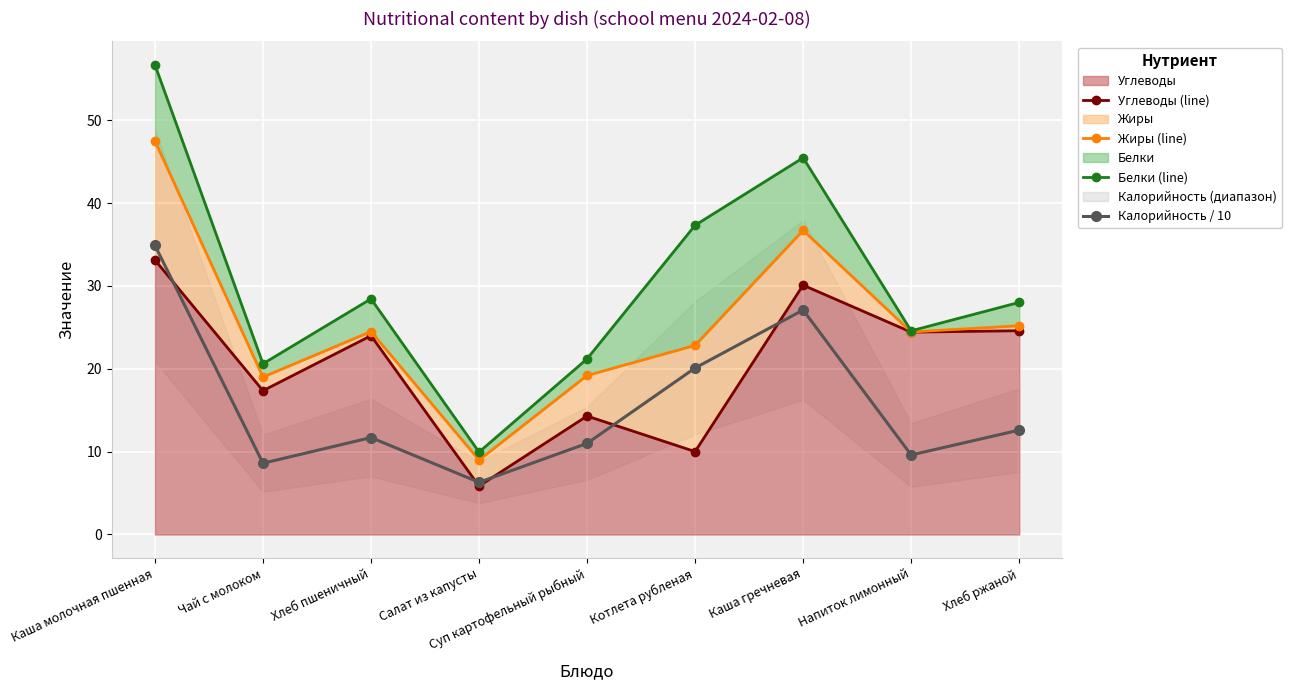

Reading left to right, transcribe all the data shown in this chart.

Углеводы (line): Каша молочная пшенная=33.1	Чай с молоком=17.4	Хлеб пшеничный=24.0	Салат из капусты=5.8	Суп картофельный рыбный=14.3	Котлета рубленая=10.0	Каша гречневая=30.1	Напиток лимонный=24.4	Хлеб ржаной=24.6
Жиры (line): Каша молочная пшенная=47.5	Чай с молоком=19.0	Хлеб пшеничный=24.5	Салат из капусты=9.0	Суп картофельный рыбный=19.2	Котлета рубленая=22.8	Каша гречневая=36.7	Напиток лимонный=24.4	Хлеб ржаной=25.2
Белки (line): Каша молочная пшенная=56.7	Чай с молоком=20.6	Хлеб пшеничный=28.4	Салат из капусты=9.9	Суп картофельный рыбный=21.2	Котлета рубленая=37.3	Каша гречневая=45.5	Напиток лимонный=24.6	Хлеб ржаной=28.0
Калорийность / 10: Каша молочная пшенная=34.9	Чай с молоком=8.6	Хлеб пшеничный=11.7	Салат из капусты=6.3	Суп картофельный рыбный=11.0	Котлета рубленая=20.1	Каша гречневая=27.1	Напиток лимонный=9.6	Хлеб ржаной=12.6